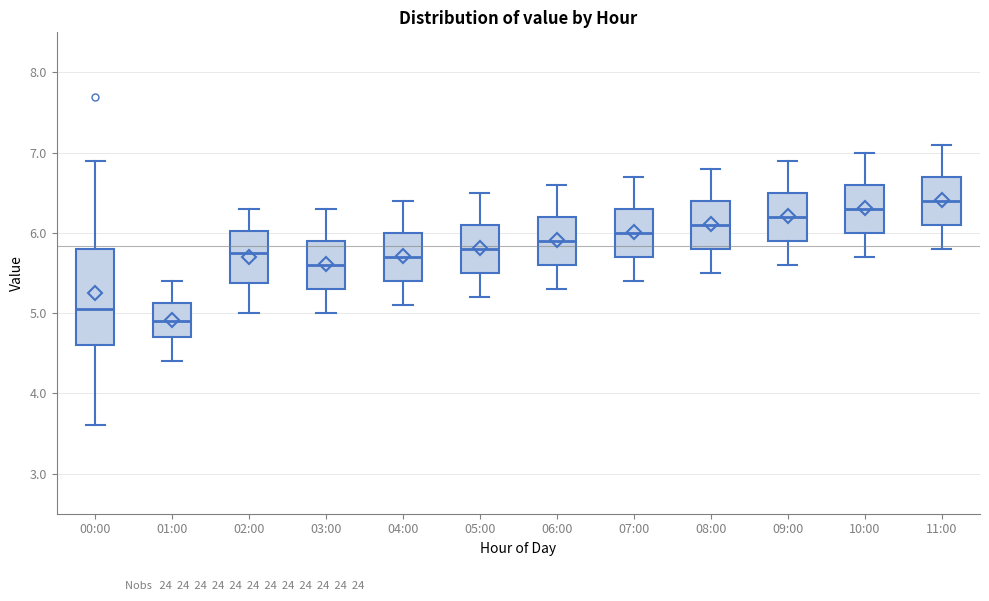

Reading left to right, transcribe this box plot: for each box, give where its median line is, the range the box spans, and where its two whiskers end, as read against the y-axis. The values are not printed on the chart, so give them approximately, as read against the axis.

00:00: median 5.1, box 4.6 to 5.8, whiskers 3.6 to 6.9
01:00: median 4.9, box 4.7 to 5.1, whiskers 4.4 to 5.4
02:00: median 5.8, box 5.4 to 6.0, whiskers 5.0 to 6.3
03:00: median 5.6, box 5.3 to 5.9, whiskers 5.0 to 6.3
04:00: median 5.7, box 5.4 to 6.0, whiskers 5.1 to 6.4
05:00: median 5.8, box 5.5 to 6.1, whiskers 5.2 to 6.5
06:00: median 5.9, box 5.6 to 6.2, whiskers 5.3 to 6.6
07:00: median 6.0, box 5.7 to 6.3, whiskers 5.4 to 6.7
08:00: median 6.1, box 5.8 to 6.4, whiskers 5.5 to 6.8
09:00: median 6.2, box 5.9 to 6.5, whiskers 5.6 to 6.9
10:00: median 6.3, box 6.0 to 6.6, whiskers 5.7 to 7.0
11:00: median 6.4, box 6.1 to 6.7, whiskers 5.8 to 7.1